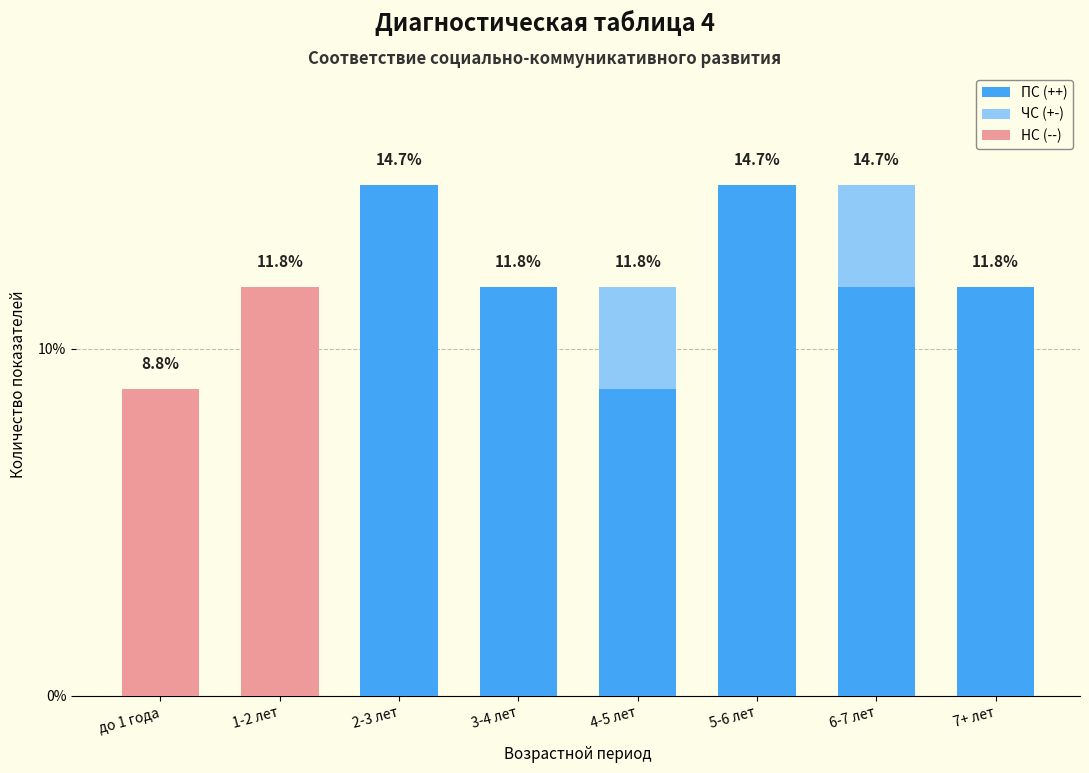

Reading left to right, what are the values for ПС (++)?

до 1 года=0.0	1-2 лет=0.0	2-3 лет=14.7	3-4 лет=11.8	4-5 лет=8.8	5-6 лет=14.7	6-7 лет=11.8	7+ лет=11.8